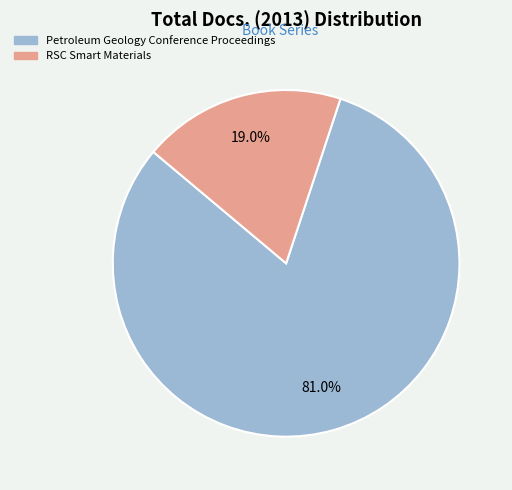

To the nearest percent, what is the combined percentage of Petroleum Geology Conference Proceedings and RSC Smart Materials?

100%